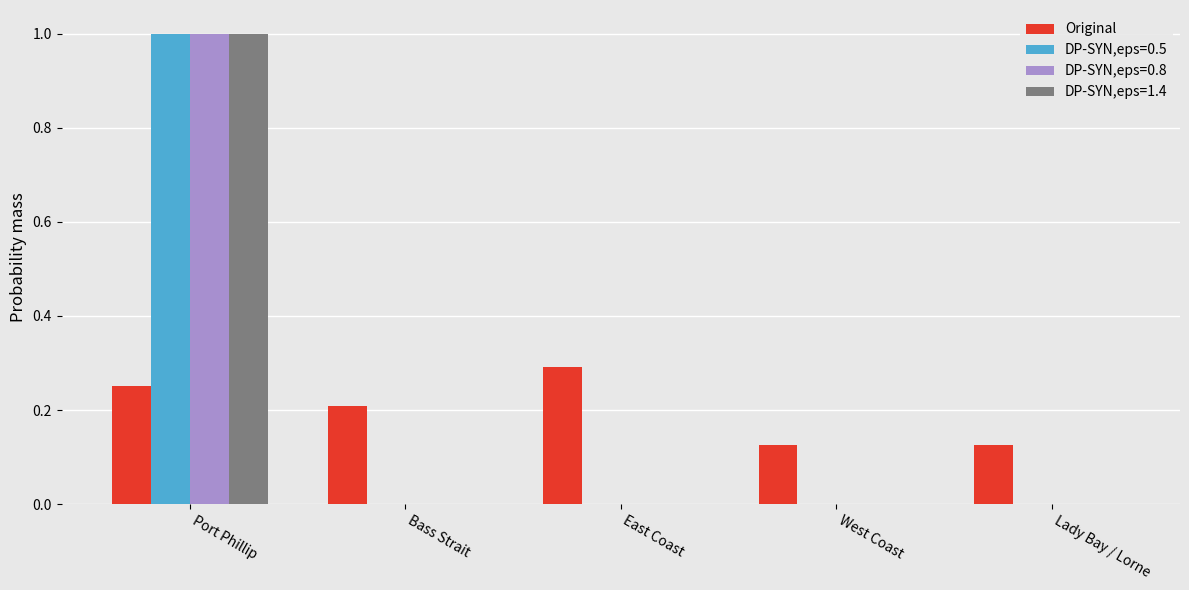

Is the value of Original at Lady Bay / Lorne greater than the value of DP-SYN,eps=0.5 at Bass Strait?

Yes